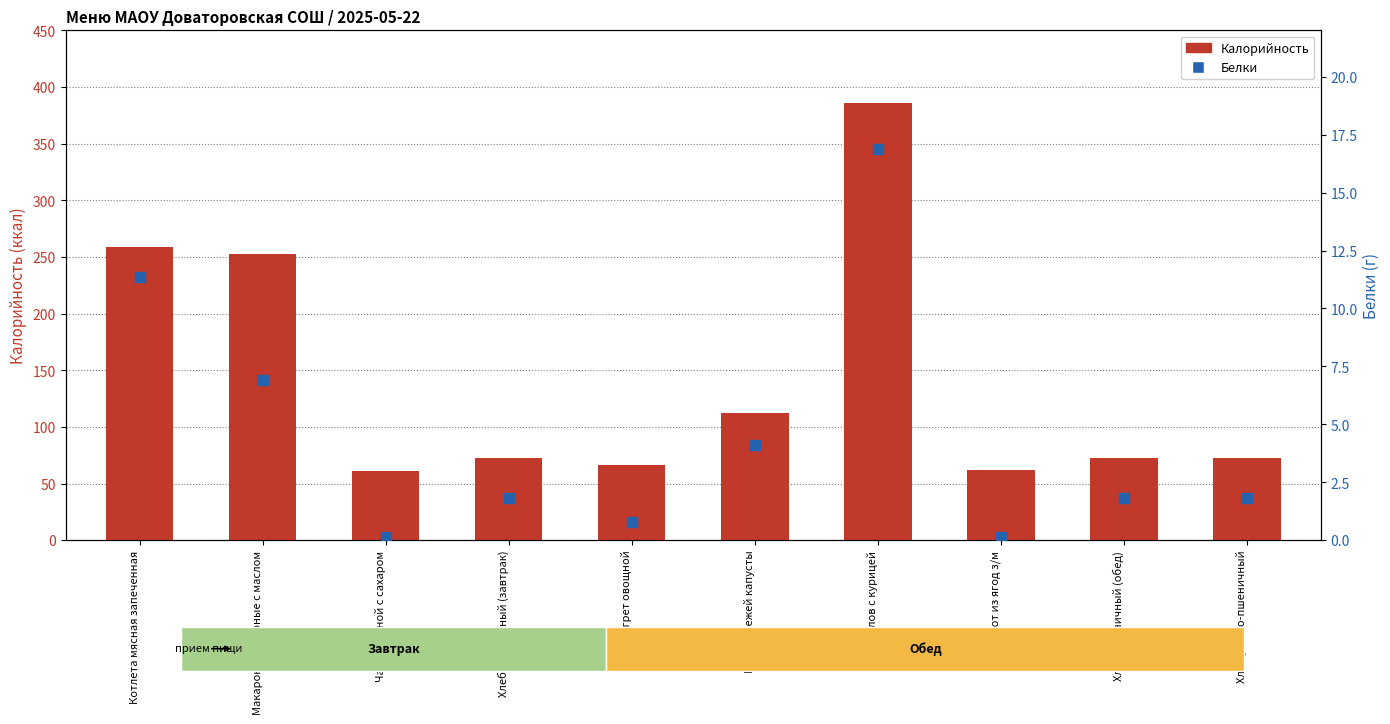

Which series contains the lowest Y value?

Белки